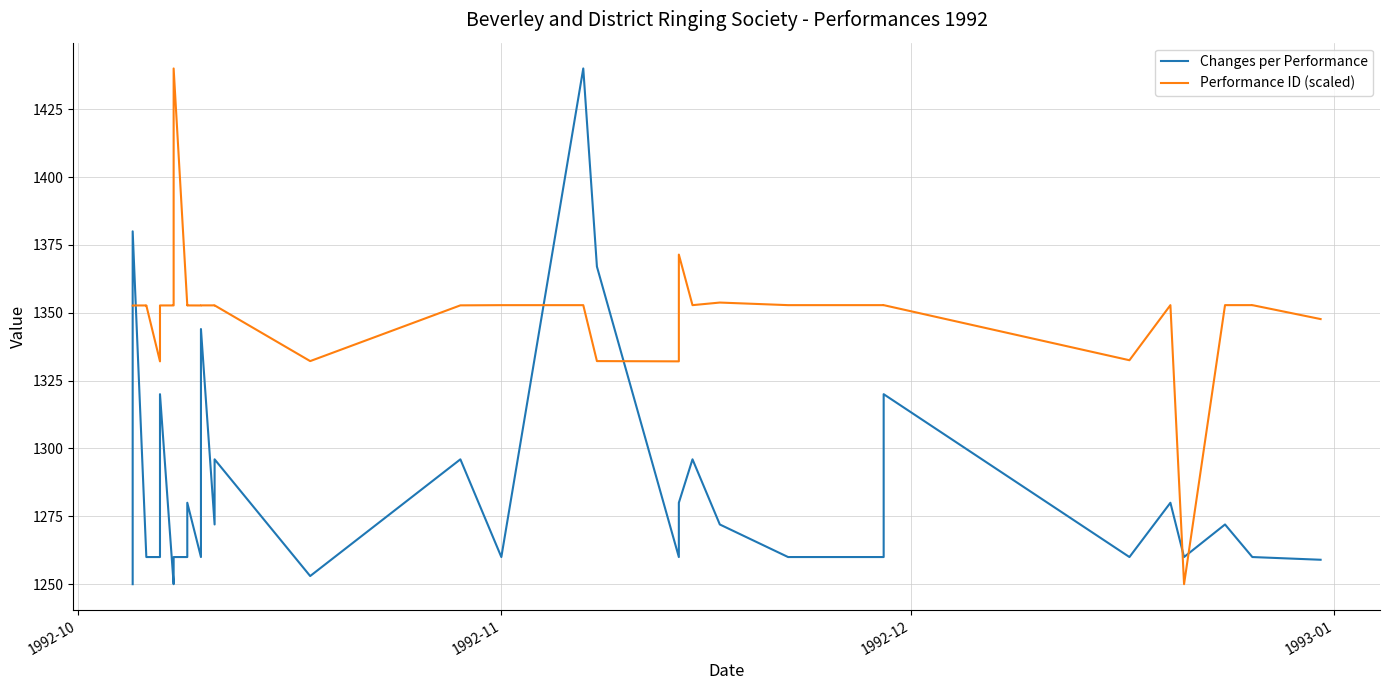

Between which two adjacent categories do Performance ID (scaled) and Changes per Performance first intersect?

1992-10 and 1992-11